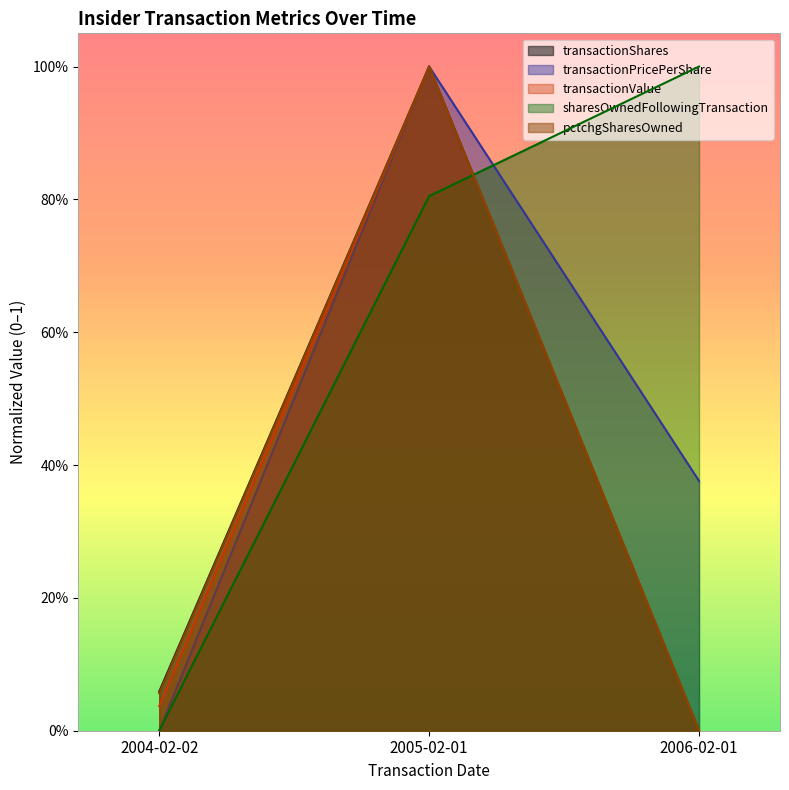

What are all the series names shown in the legend?

transactionShares, transactionPricePerShare, transactionValue, sharesOwnedFollowingTransaction, pctchgSharesOwned